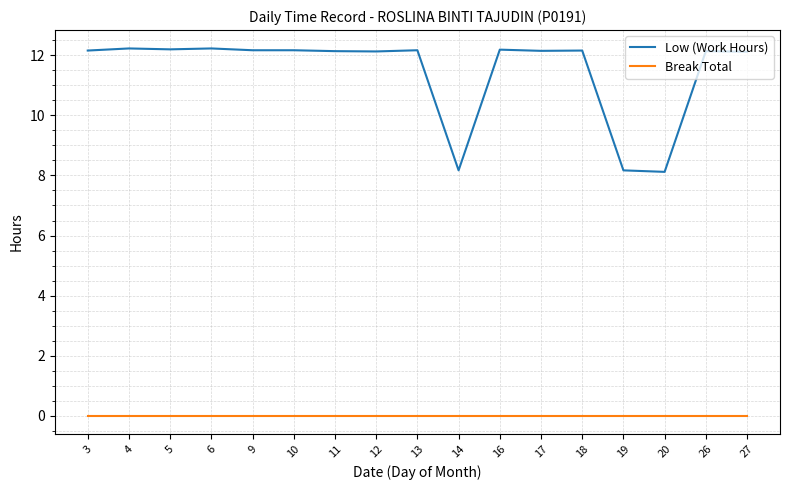

What is the total value across all series at 11?

12.1